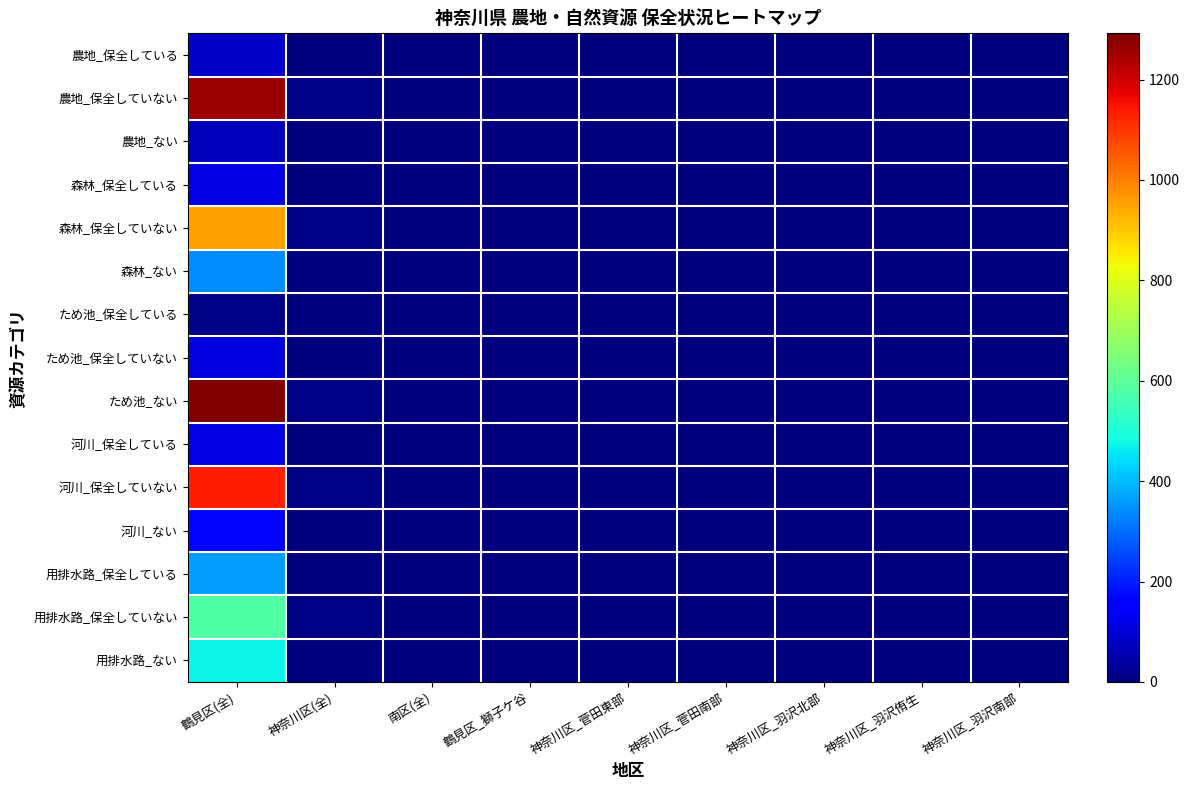

At which category does the chart reach its minimum across all series?

神奈川区(全)